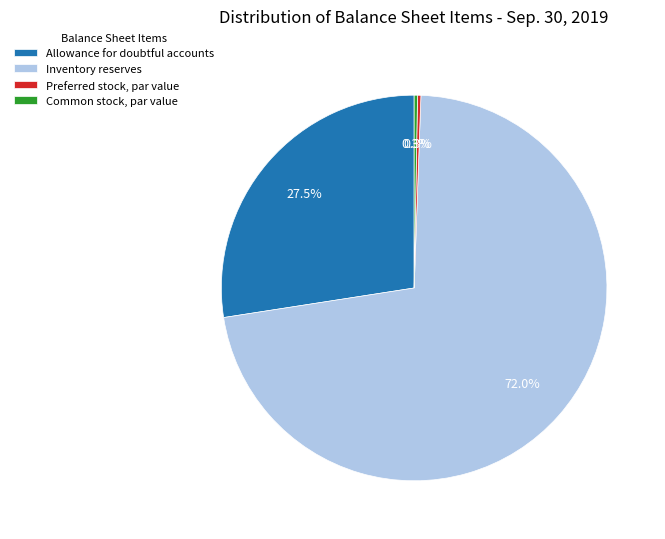

True or false: Common stock, par value accounts for 0% of the total.

True